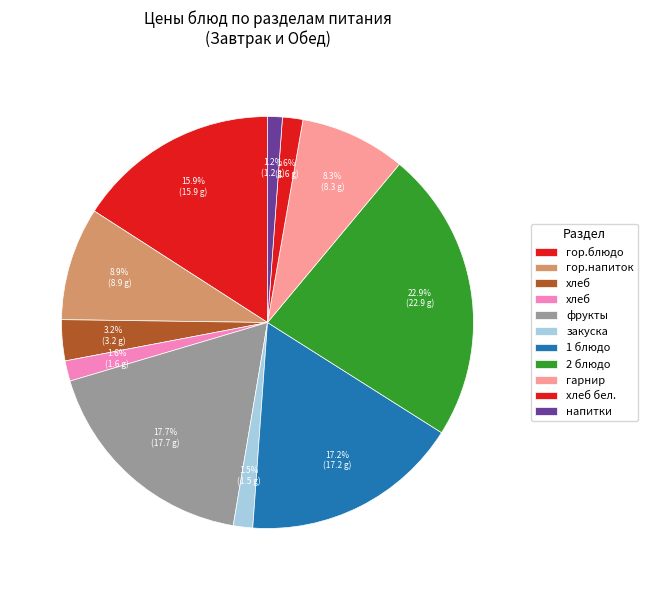

Count the number of slices in the pie.

11